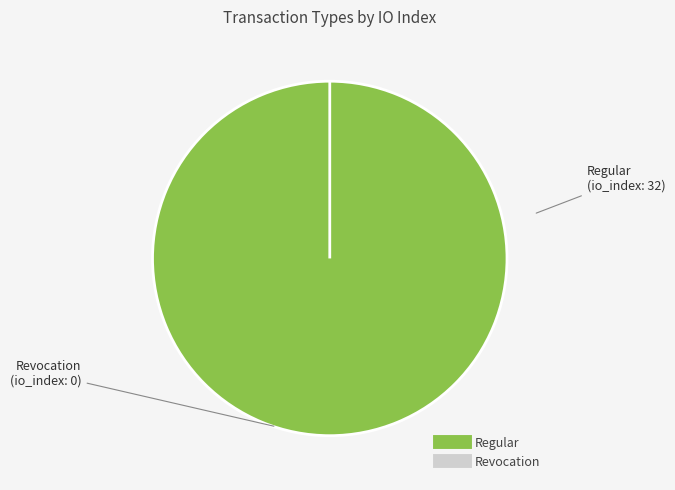

Between Regular and Revocation, which is larger?

Regular